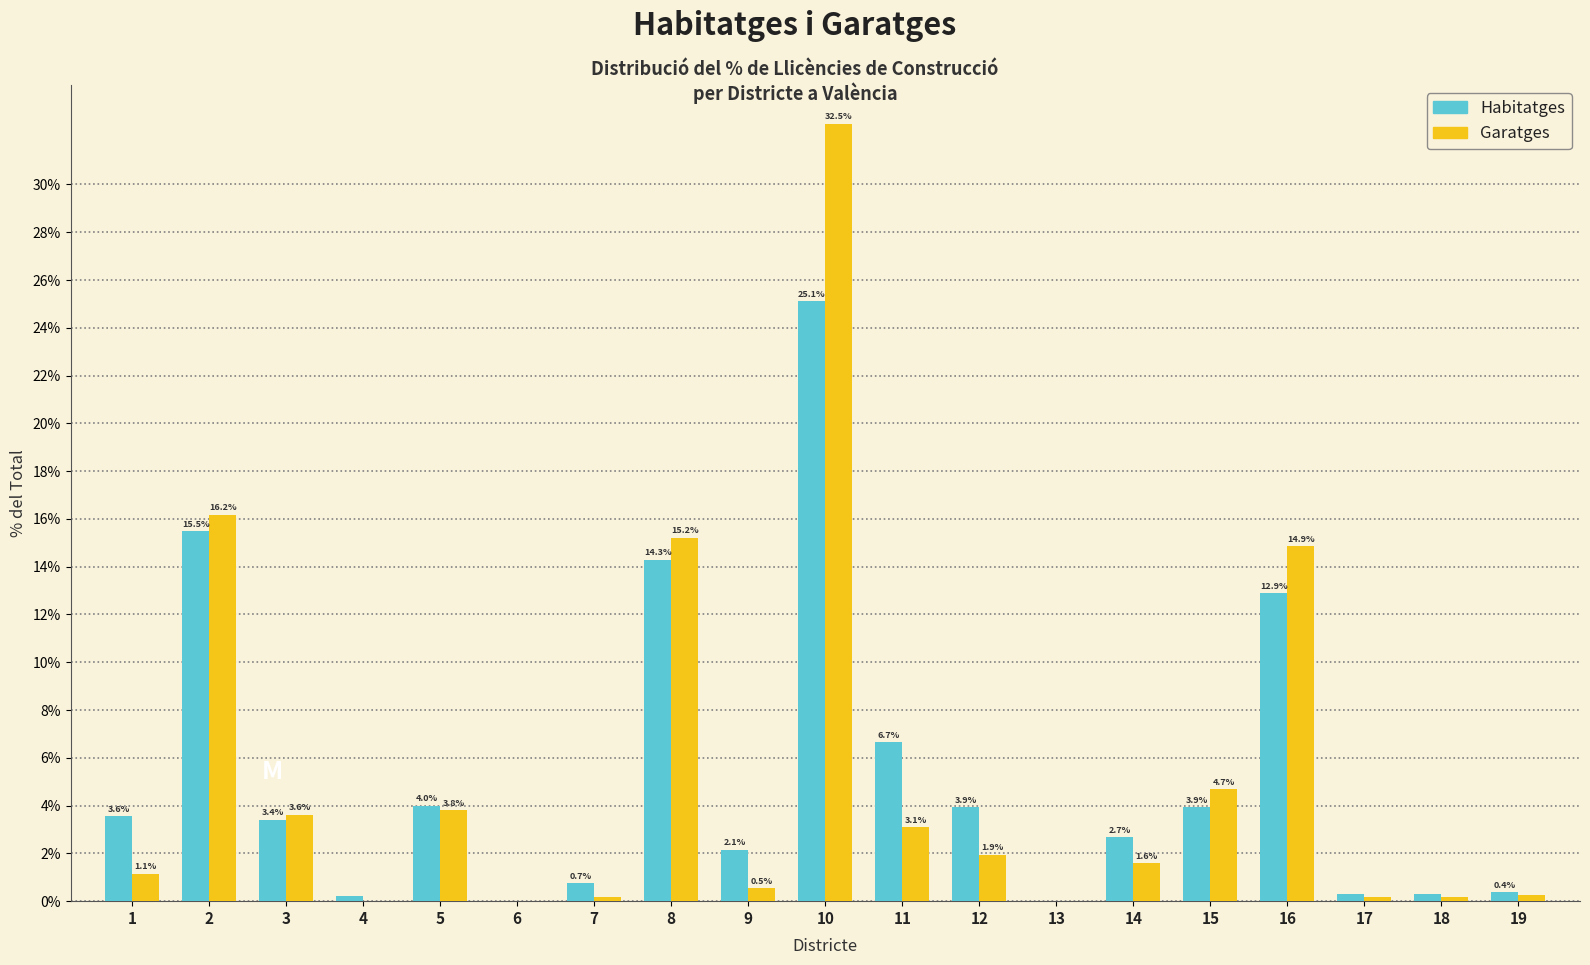

Which label corresponds to the largest value in the chart?

10